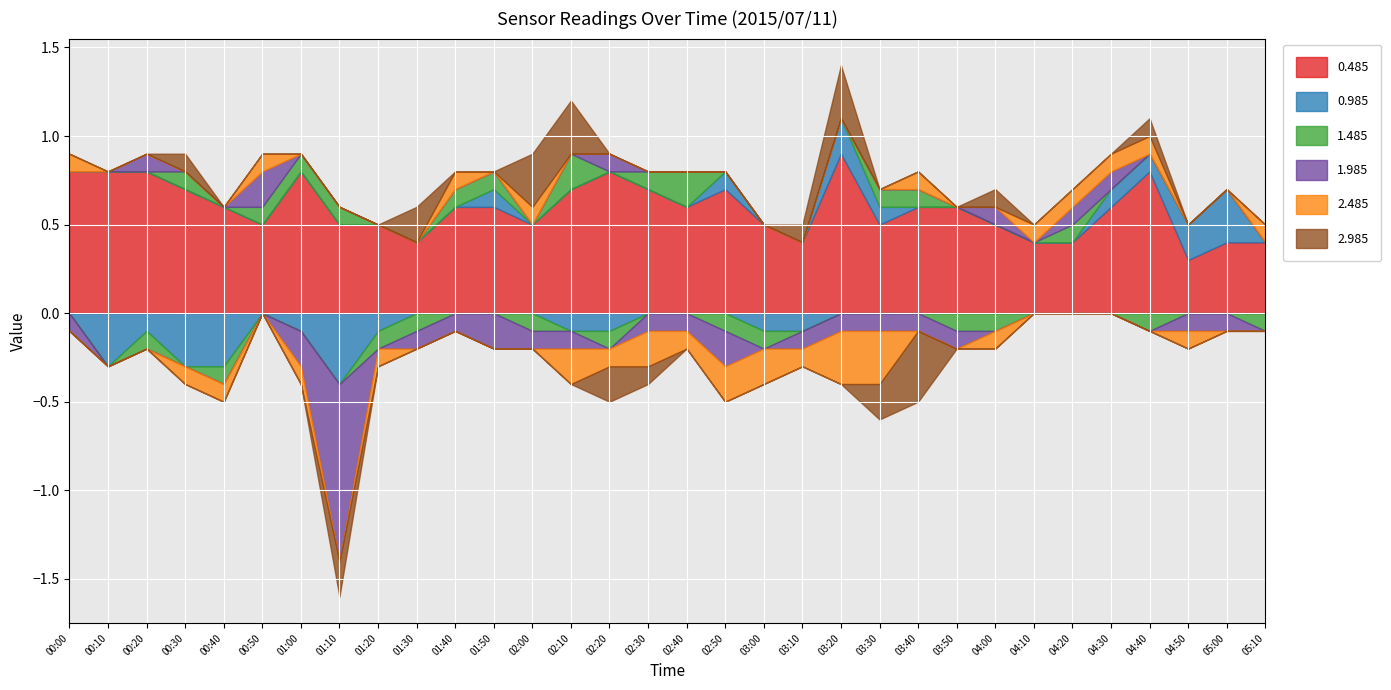

What is the smallest value displayed?

-1.0